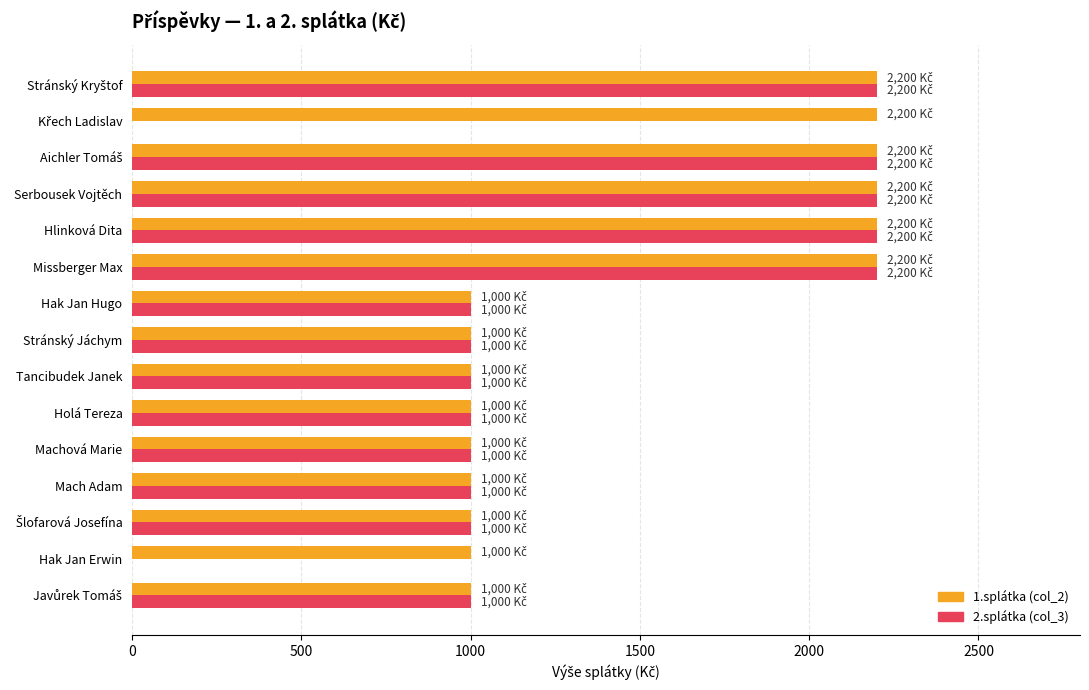

What is the sum of all 2.splátka (col_3) values?

19000